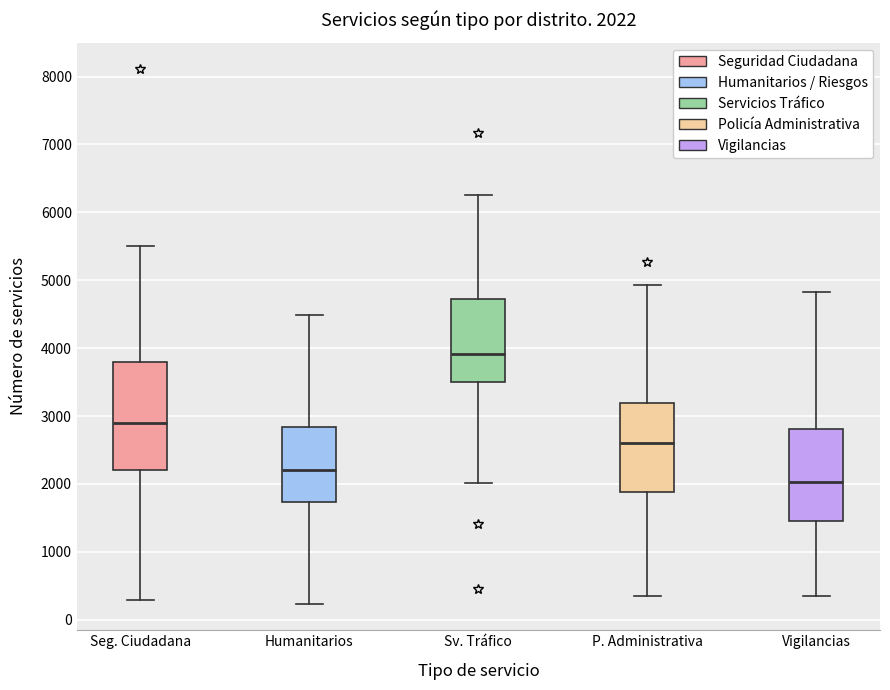

Comparing the boxes themselves (not the whiskers), which one is the tallest?

Seg. Ciudadana